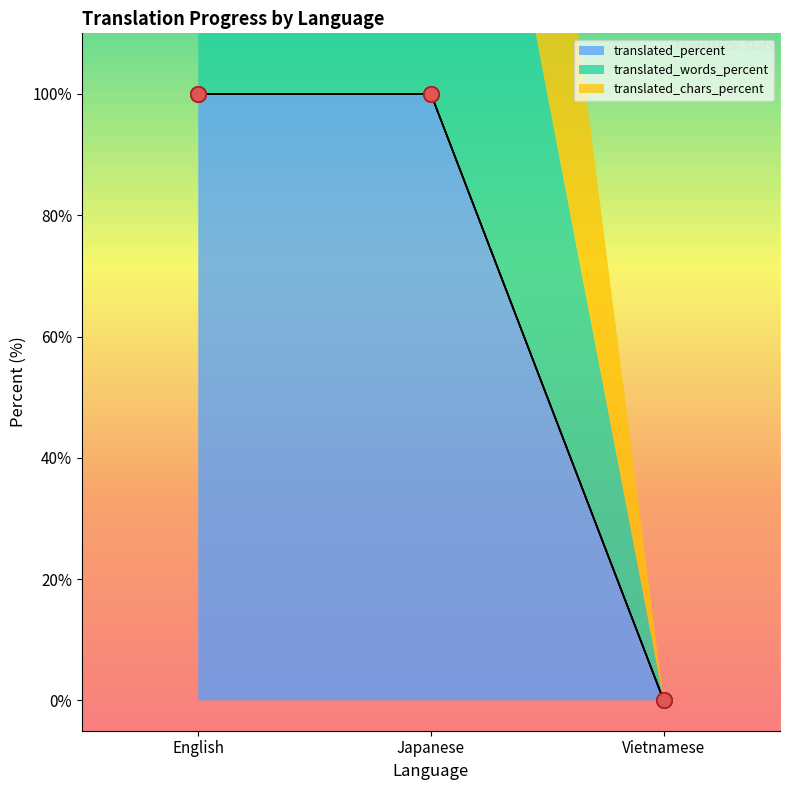

Which series reaches the maximum Y coordinate?

translated